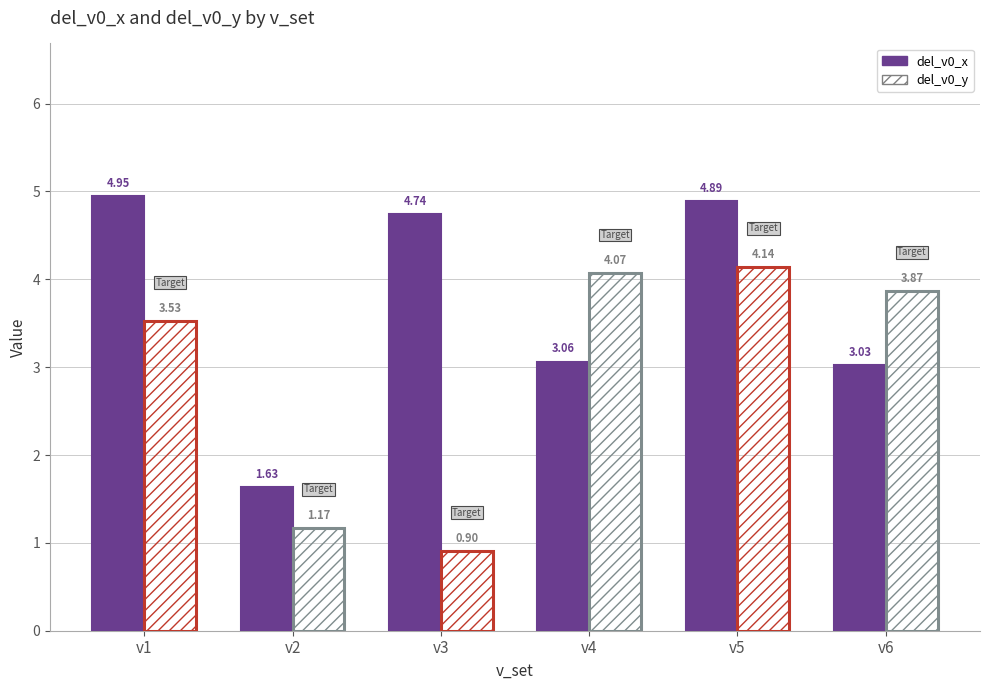

Count the number of categories in the chart.

6